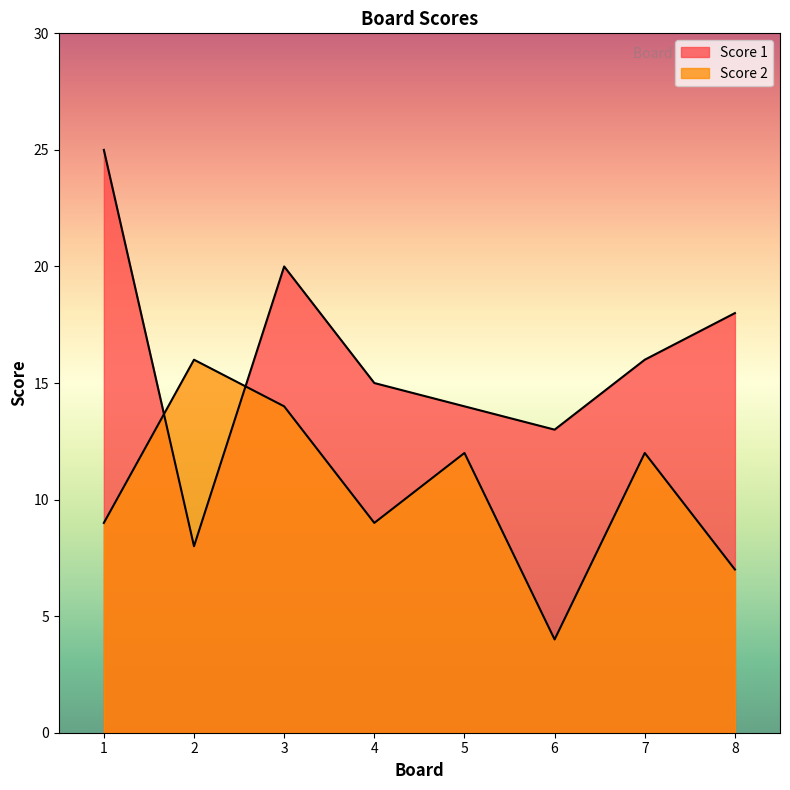

At which category does Score 1 reach its first local valley?

2